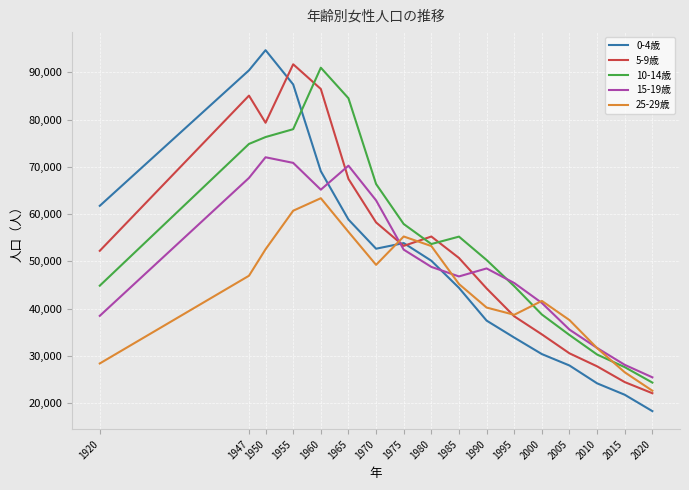

What is the sum of all 15-19歳 values?

851024